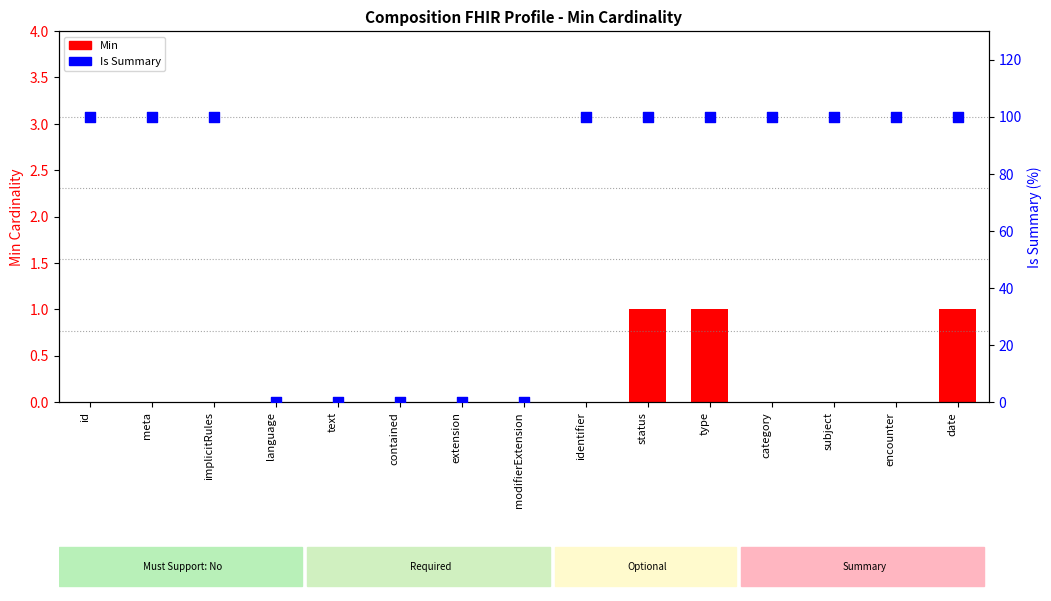

Which series has the largest total across all categories?

Is Summary